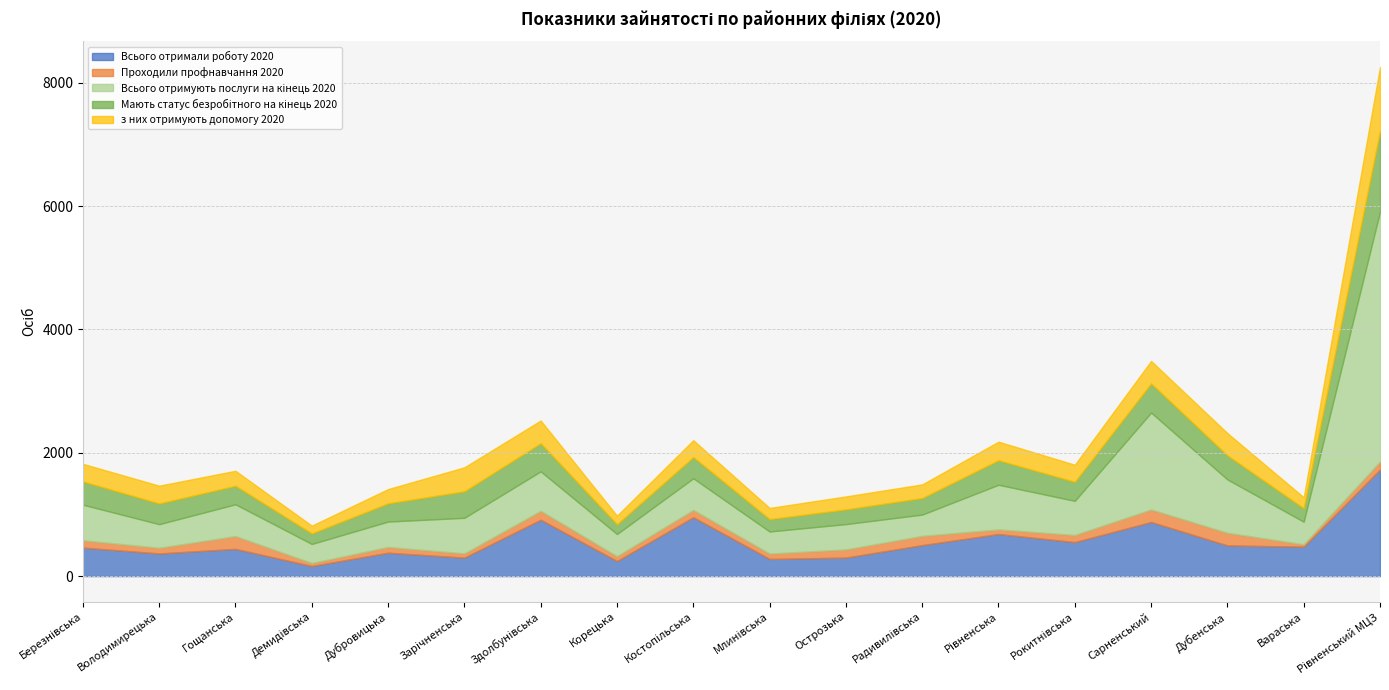

Which series has the largest total across all categories?

Всього отримують послуги на кінець 2020